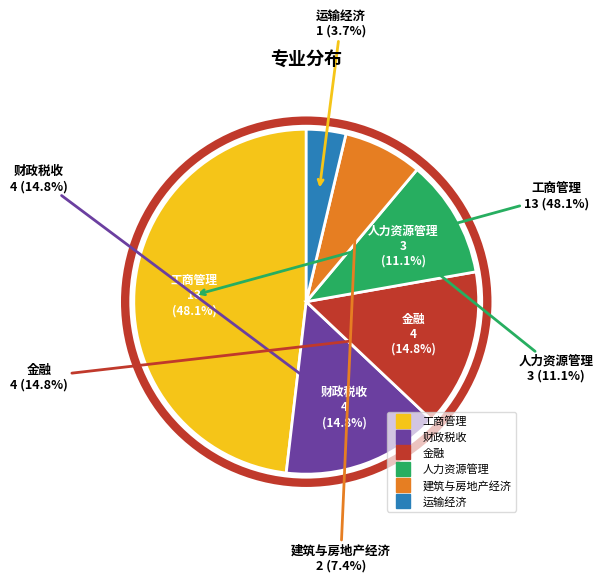

True or false: 建筑与房地产经济 accounts for 1% of the total.

False